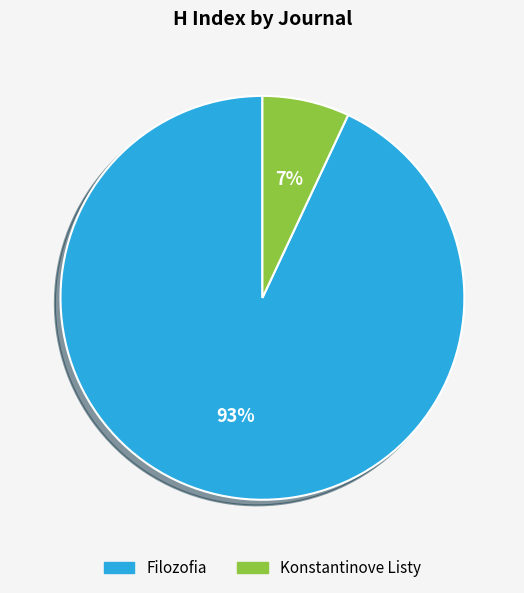

The Konstantinove Listy slice represents 7% of the pie. True or false?

True